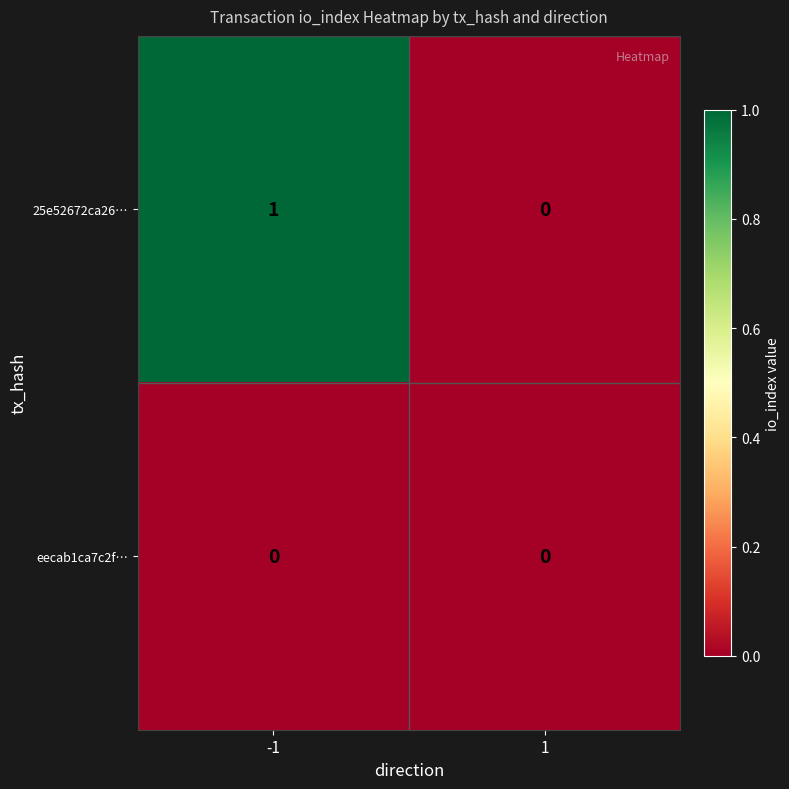

Which series has the widest spread of values?

25e52672ca26…